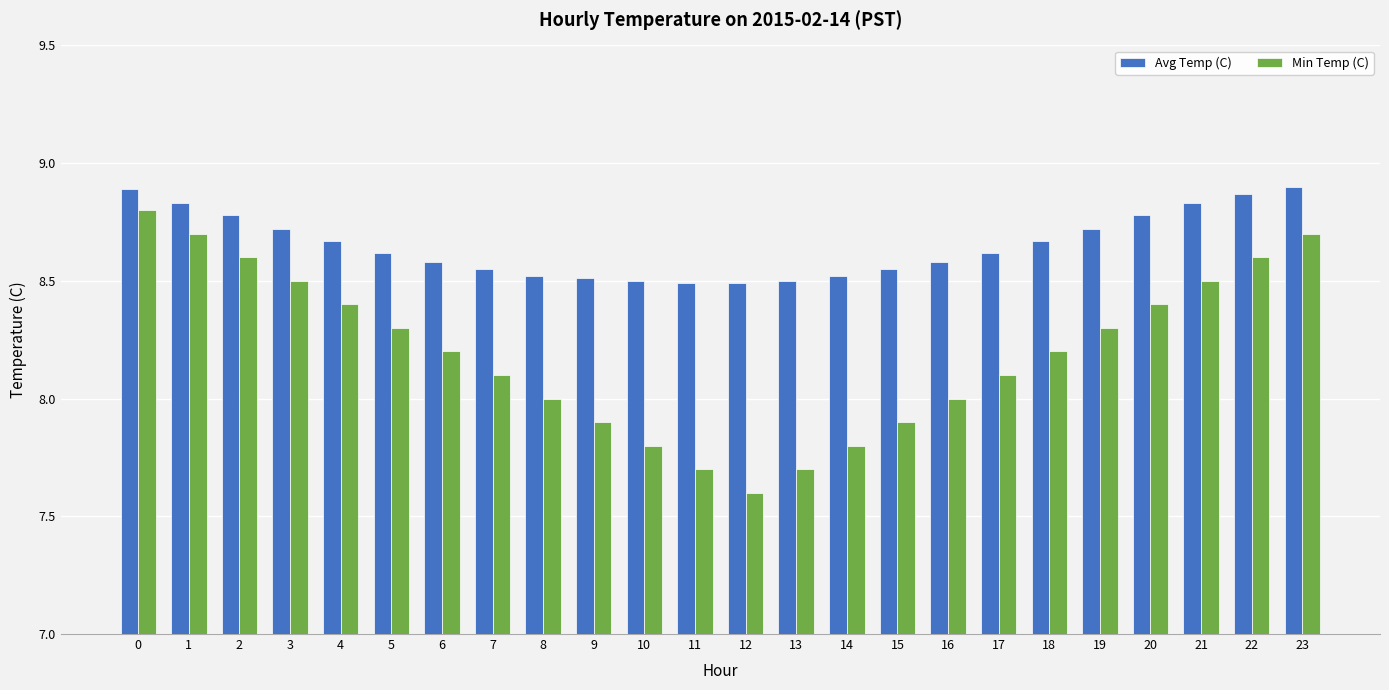

How many data points does each series have?

24